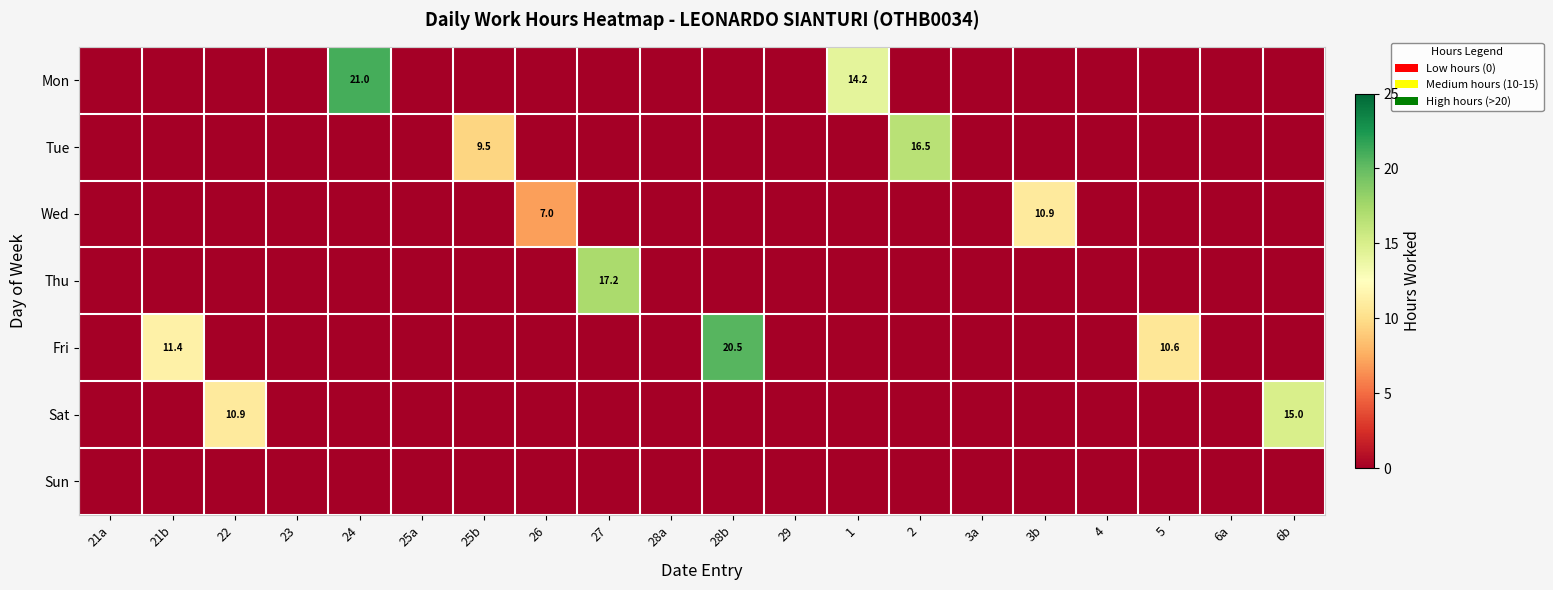

What is the difference between the maximum and second lowest values in the Thu series?

17.2